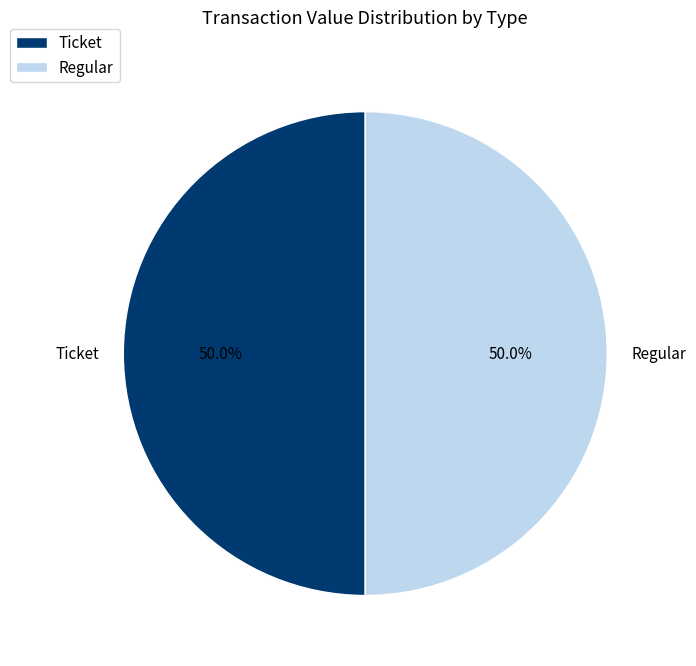

What is the ratio of the value at Ticket to the value at Regular?

1.0